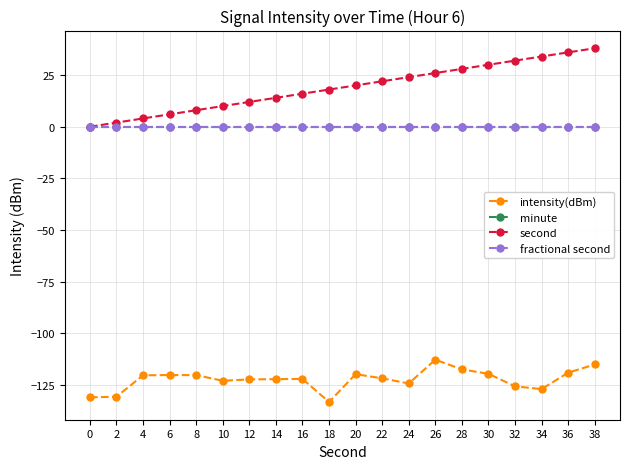

Does the chart have visible grid lines?

Yes